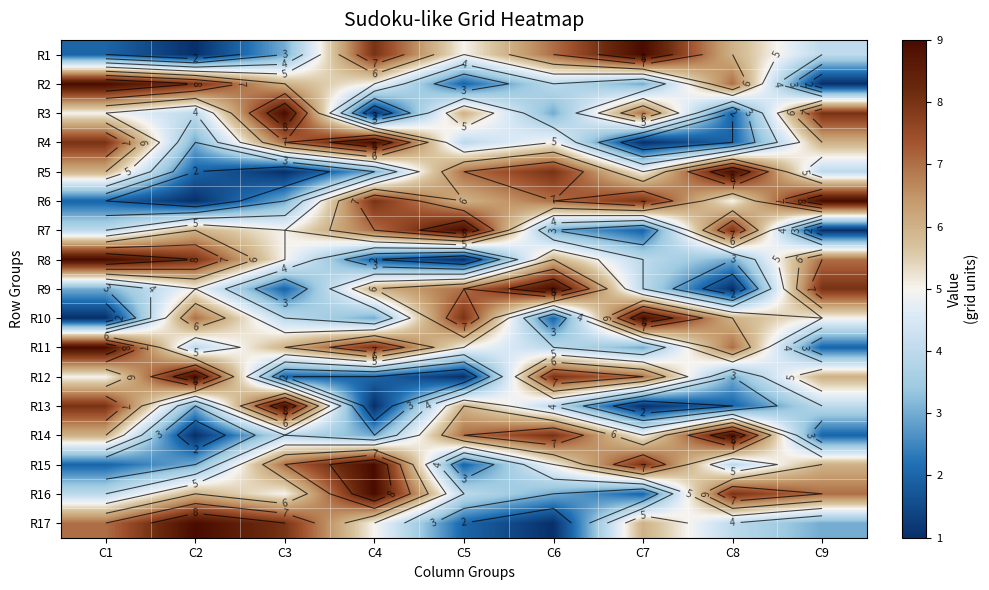

At how many categories does at least one series exceed 1?

9